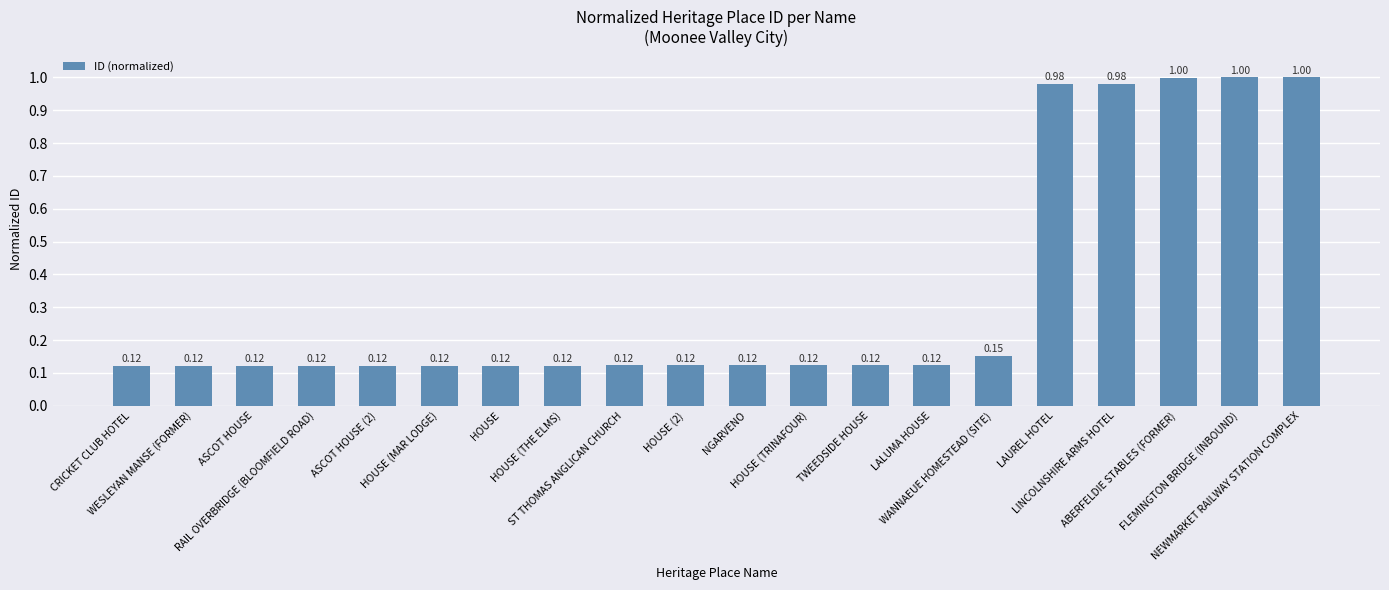

What is the difference between the maximum and minimum values?

0.9